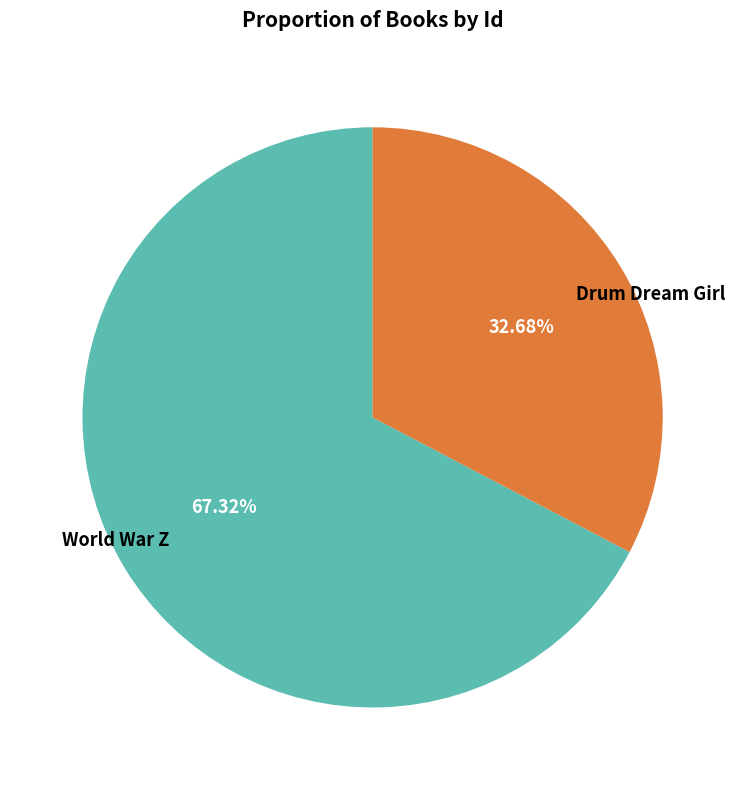

What percentage is NOT represented by World War Z?

32.7%